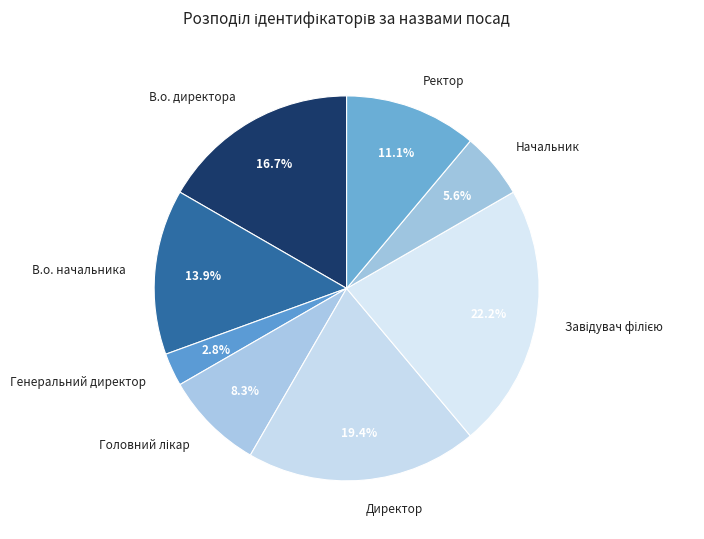

What is the smallest slice in the pie chart?

Генеральний директор